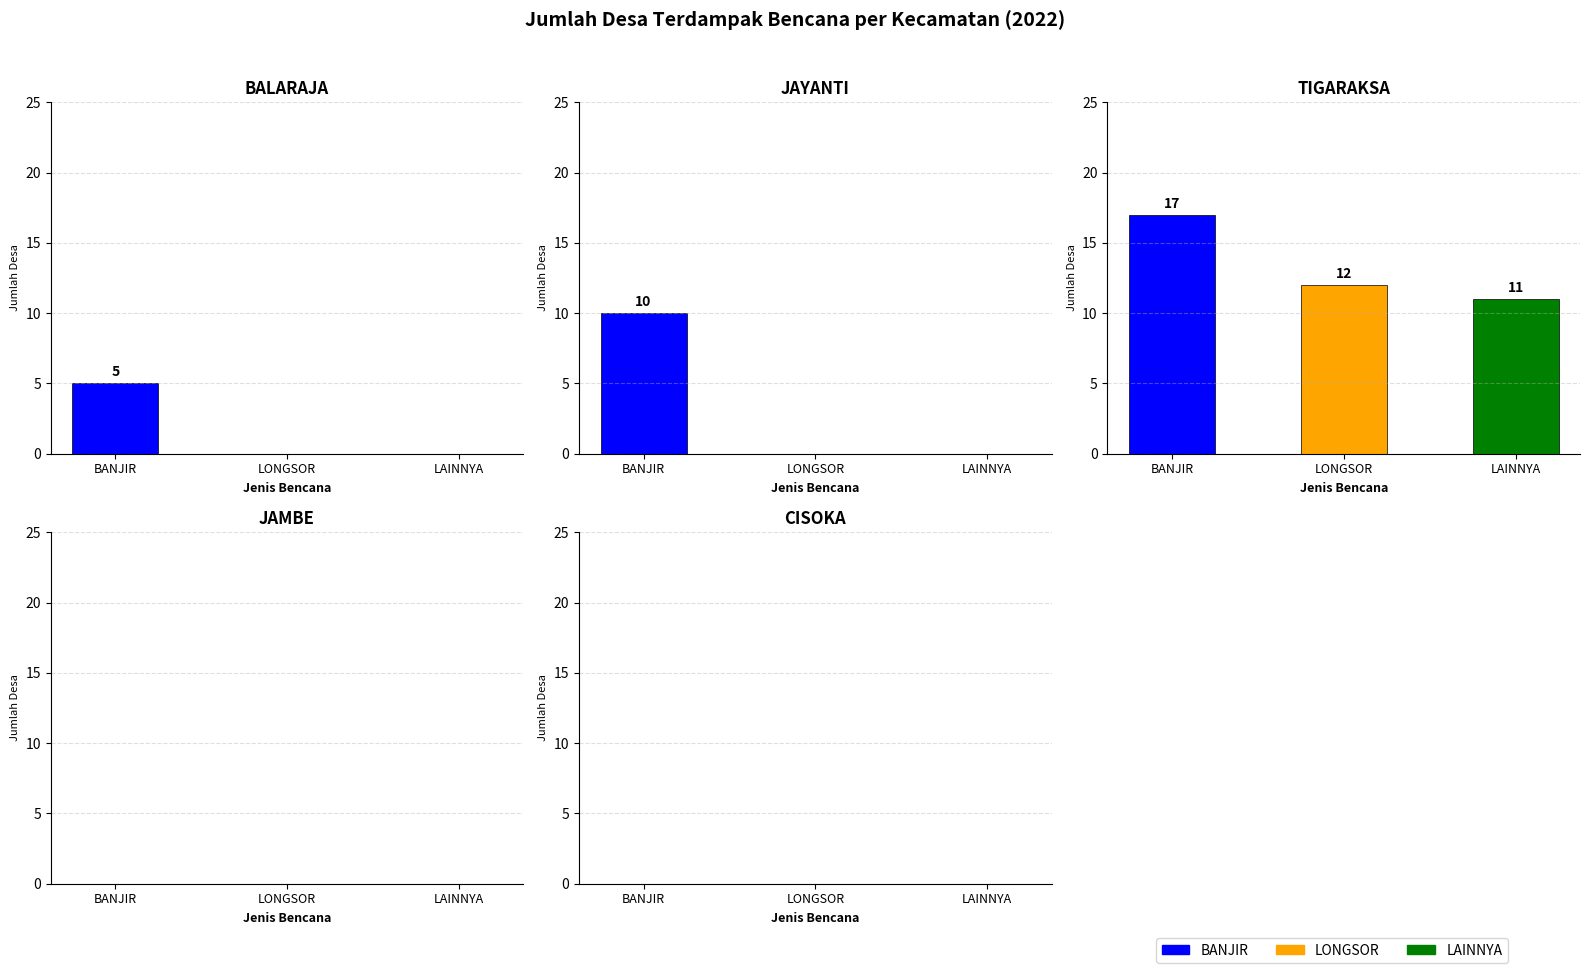

Which has a higher value, 18 or JAYANTI?

JAYANTI